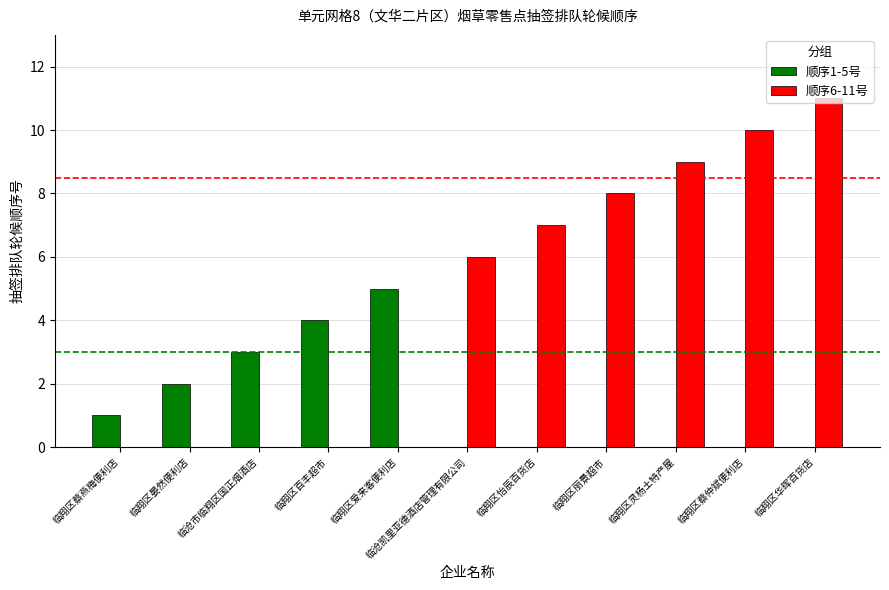

Is it true that 顺序1-5号 equals 2 at 临翔区晏然便利店?

True